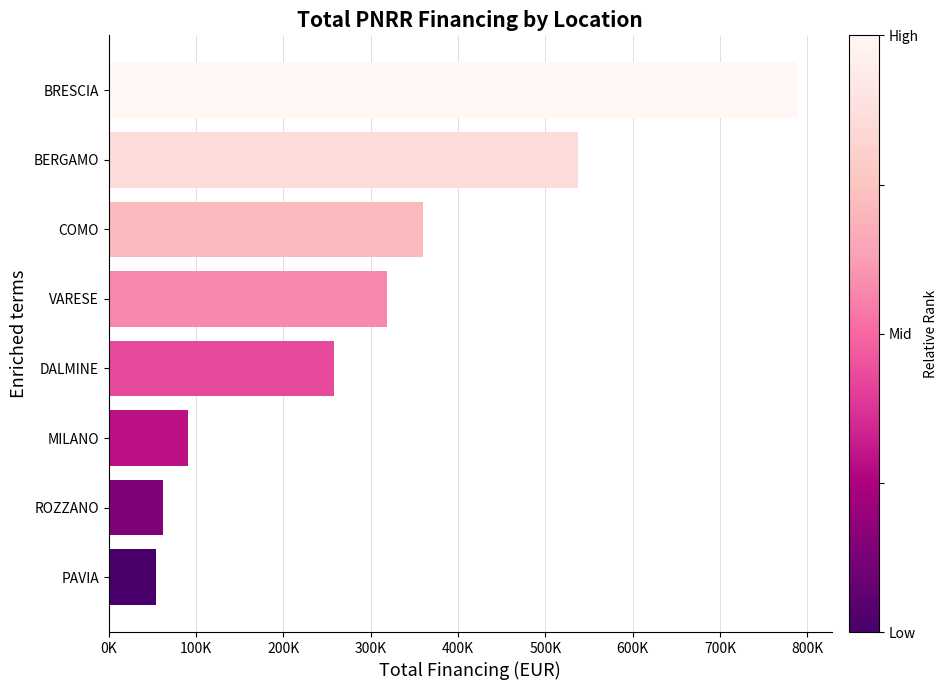

What is the smallest value displayed?

54577.6